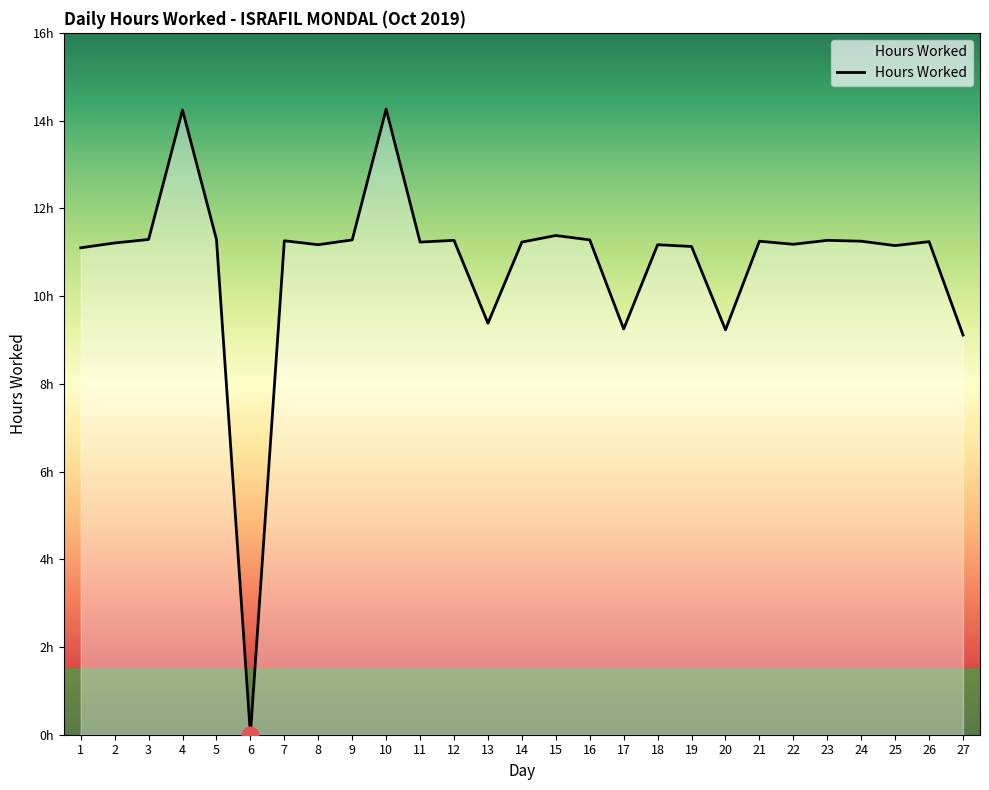

Is this an area chart (filled region under the line)?

Yes